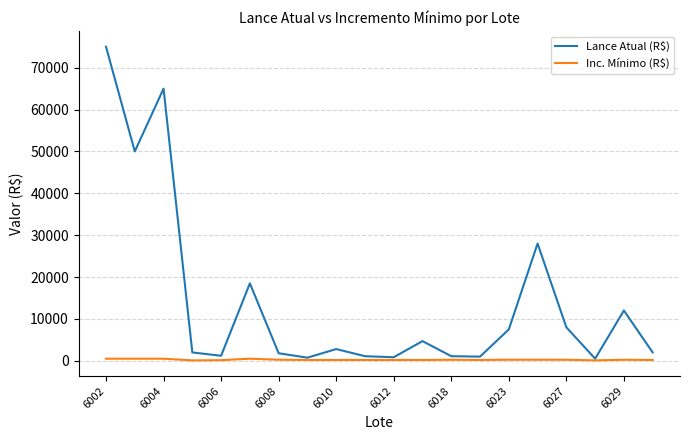

How many values in the Inc. Mínimo (R$) series are below 250?

10